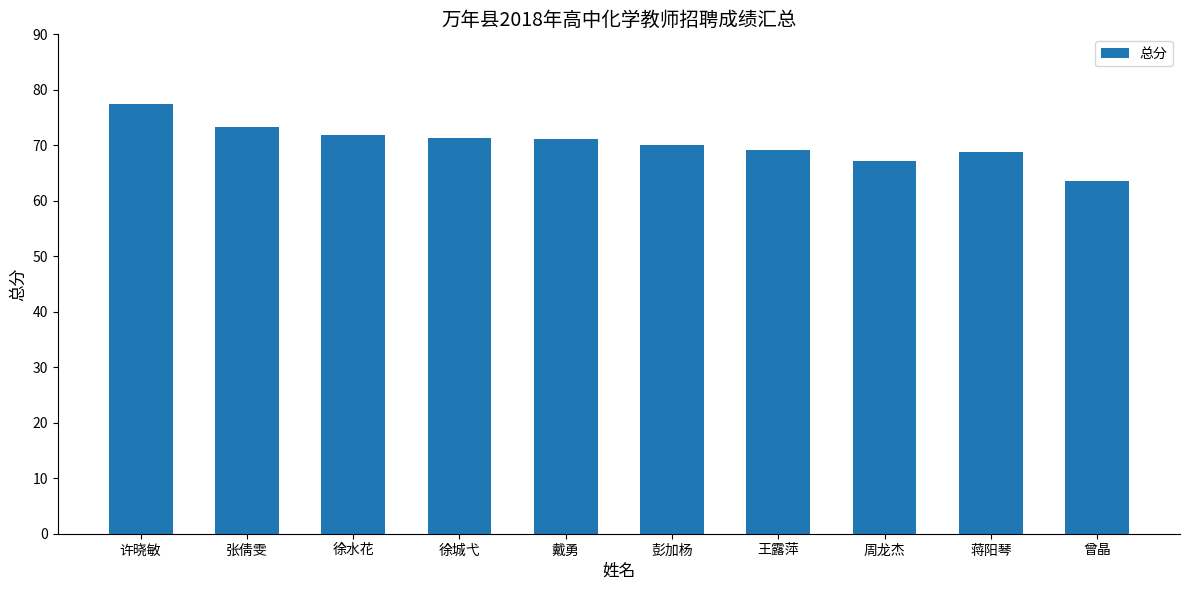

Where does the data first go above 71?

许晓敏